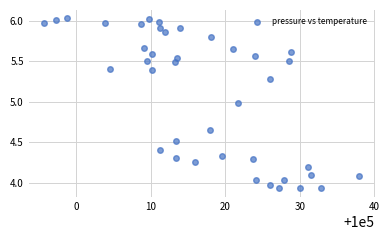

What is the range of X values (max minus min)?

42.2